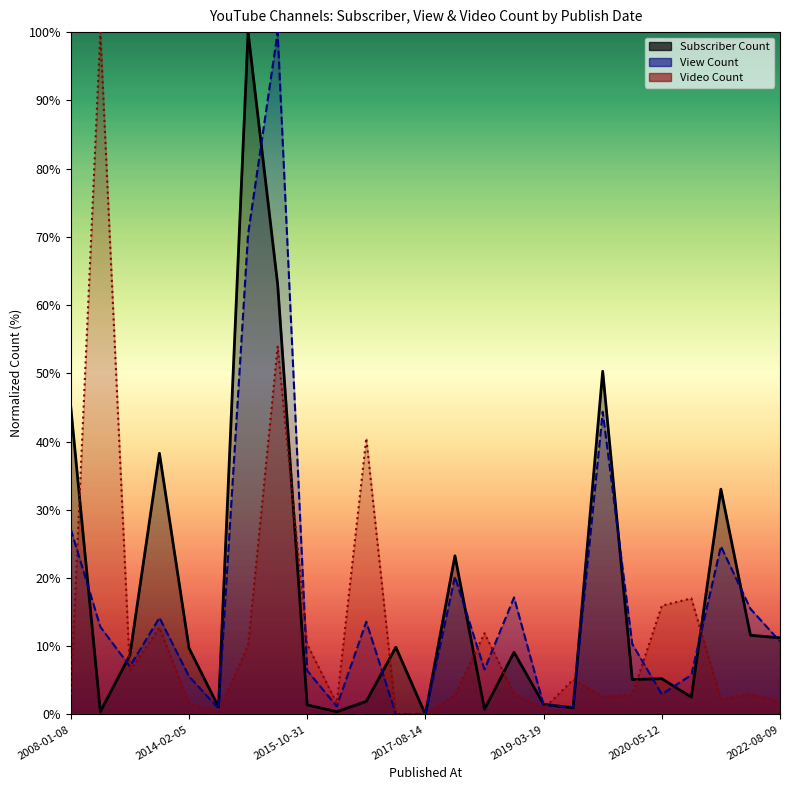

Is it true that View Count equals 10.5 at 2018-11-05?

False